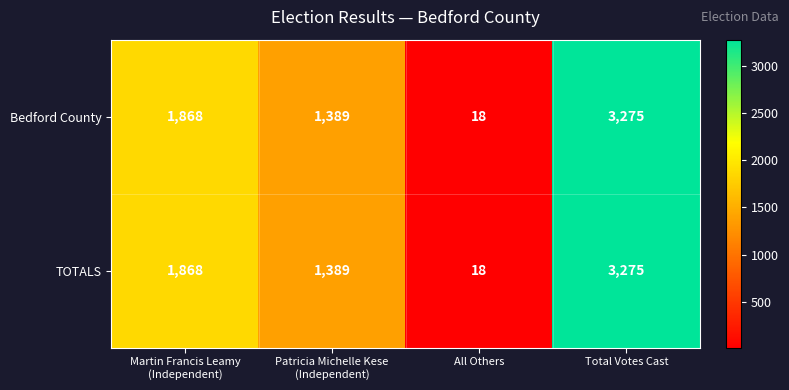

How many categories are shown in the chart?

4